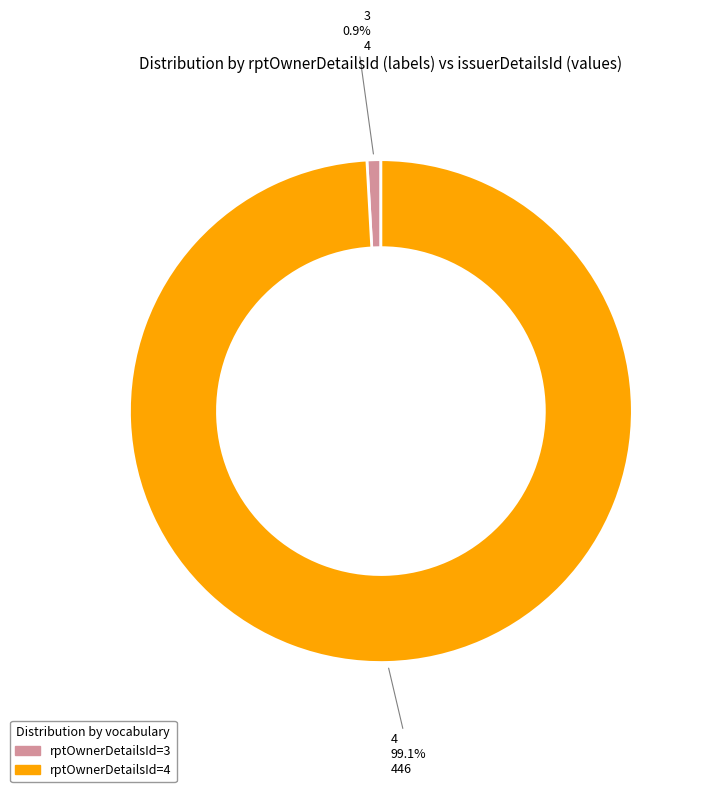

Is there a majority slice in this chart?

Yes